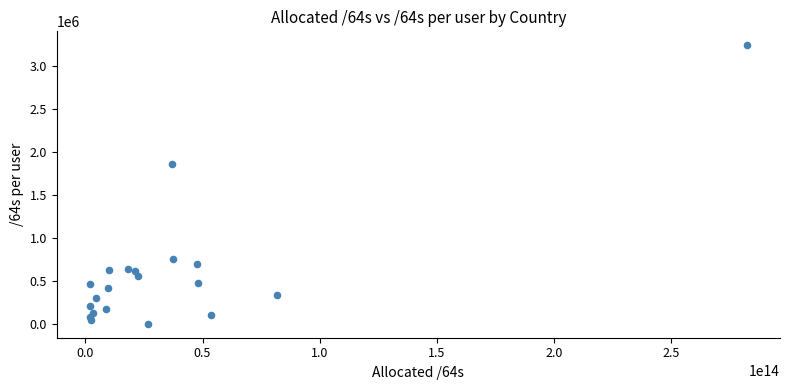

What Y value in the scatter plot is closest to 1618545?

1856704